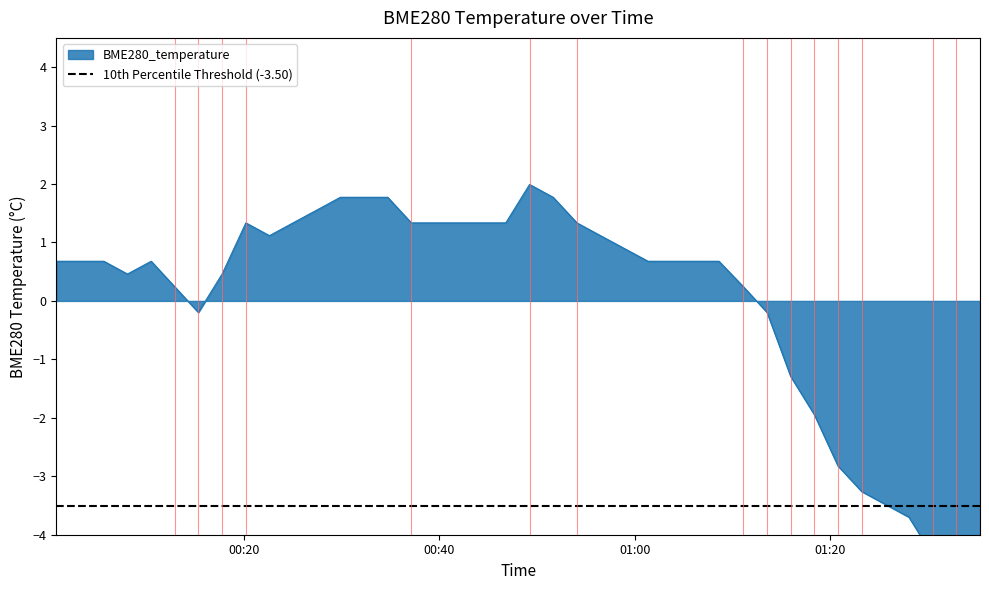

Reading left to right, extract all data points from this chart.

2023/02/05 00:00:46=0.7	2023/02/05 00:03:12=0.7	2023/02/05 00:05:37=0.7	2023/02/05 00:08:02=0.5	2023/02/05 00:10:28=0.7	2023/02/05 00:12:53=0.2	2023/02/05 00:15:18=-0.2	2023/02/05 00:17:44=0.5	2023/02/05 00:20:10=1.3	2023/02/05 00:22:35=1.1	2023/02/05 00:25:00=1.3	2023/02/05 00:27:26=1.6	2023/02/05 00:29:51=1.8	2023/02/05 00:32:16=1.8	2023/02/05 00:34:42=1.8	2023/02/05 00:37:07=1.3	2023/02/05 00:39:32=1.3	2023/02/05 00:41:58=1.3	2023/02/05 00:44:23=1.3	2023/02/05 00:46:48=1.3	2023/02/05 00:49:14=2.0	2023/02/05 00:51:39=1.8	2023/02/05 00:54:05=1.3	2023/02/05 00:56:30=1.1	2023/02/05 00:58:56=0.9	2023/02/05 01:01:22=0.7	2023/02/05 01:03:47=0.7	2023/02/05 01:06:12=0.7	2023/02/05 01:08:38=0.7	2023/02/05 01:11:09=0.2	2023/02/05 01:13:34=-0.2	2023/02/05 01:15:59=-1.3	2023/02/05 01:18:25=-1.9	2023/02/05 01:20:50=-2.8	2023/02/05 01:23:16=-3.3	2023/02/05 01:25:41=-3.5	2023/02/05 01:28:06=-3.7	2023/02/05 01:30:32=-4.4	2023/02/05 01:32:58=-4.8	2023/02/05 01:35:23=-5.2